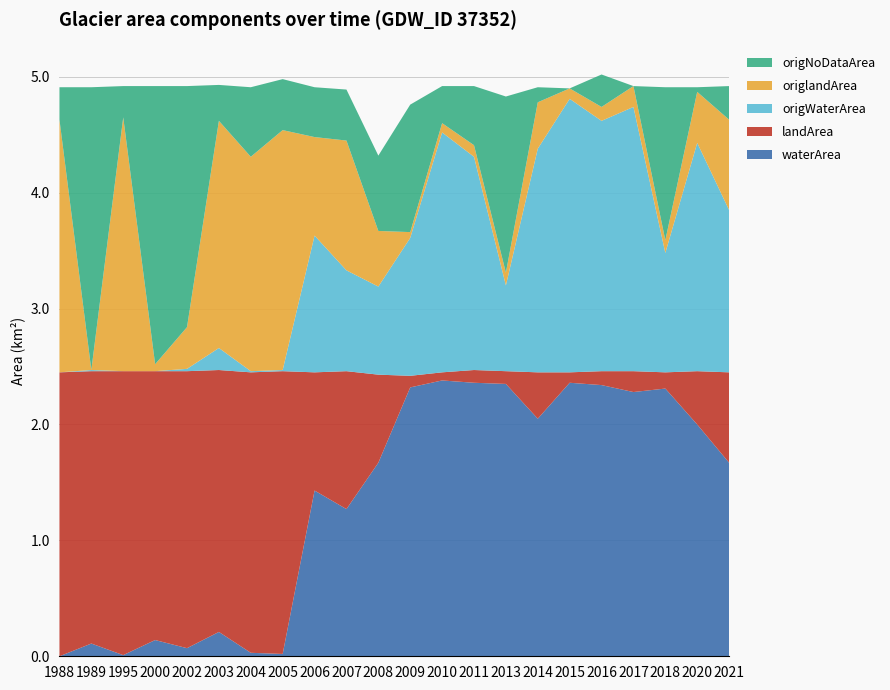

Reading left to right, extract all data points from this chart.

waterArea: 0.0	0.1	0.0	0.1	0.1	0.2	0.0	0.0	1.4	1.3	1.7	2.3	2.4	2.4	2.4	2.0	2.4	2.3	2.3	2.3	2.0	1.7
landArea: 2.5	2.4	2.5	2.3	2.4	2.3	2.4	2.4	1.0	1.2	0.8	0.1	0.1	0.1	0.1	0.4	0.1	0.1	0.2	0.1	0.5	0.8
origWaterArea: 0.0	0.0	0.0	0.0	0.0	0.2	0.0	0.0	1.2	0.9	0.8	1.2	2.1	1.8	0.7	1.9	2.4	2.2	2.3	1.0	2.0	1.4
origlandArea: 2.2	0.0	2.2	0.1	0.4	2.0	1.9	2.1	0.8	1.1	0.5	0.1	0.1	0.1	0.1	0.4	0.1	0.1	0.2	0.1	0.4	0.8
origNoDataArea: 0.3	2.4	0.3	2.4	2.1	0.3	0.6	0.4	0.4	0.4	0.7	1.1	0.3	0.5	1.5	0.1	0.0	0.3	0.0	1.3	0.0	0.3